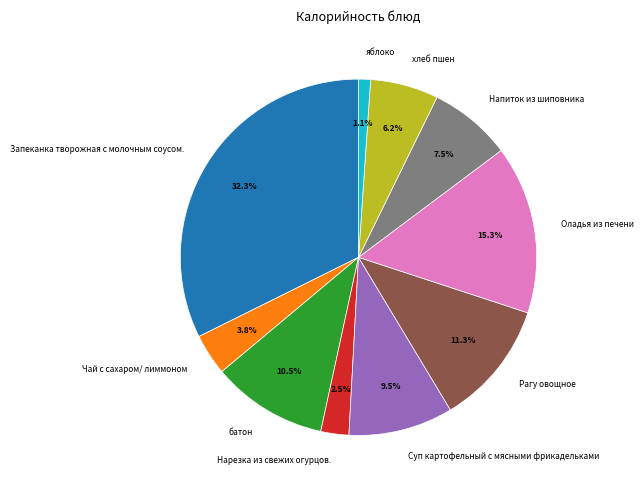

To the nearest percent, what is the difference between the largest and smallest slice percentages?

31%